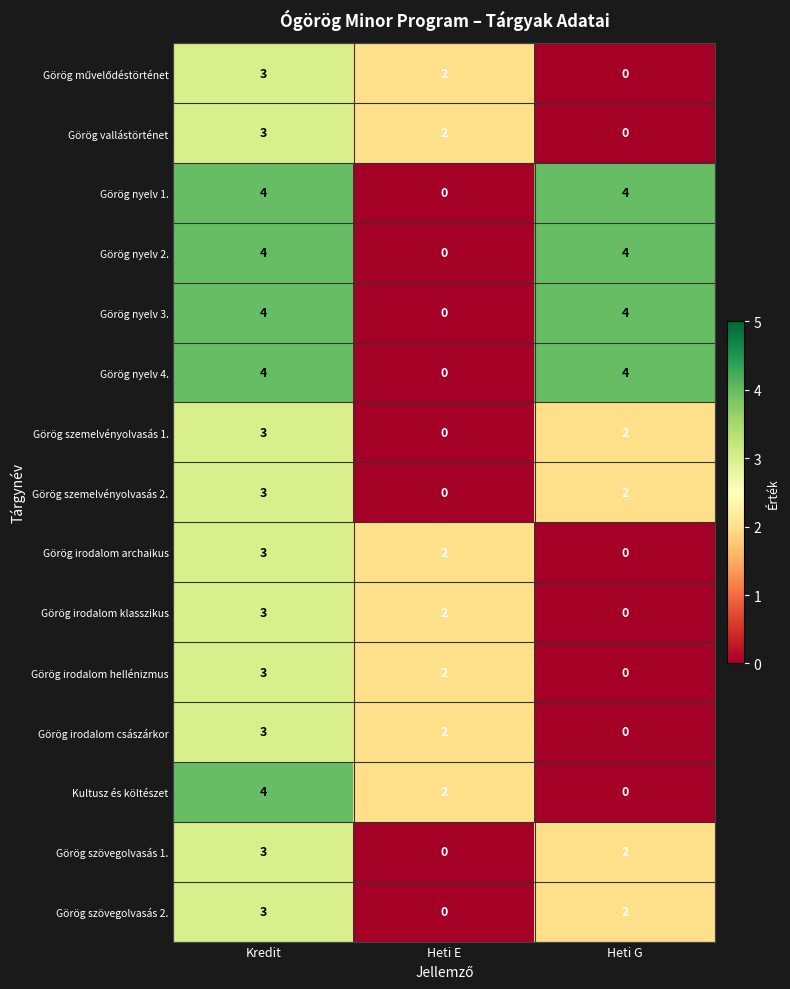

At how many categories does at least one series exceed 3?

2